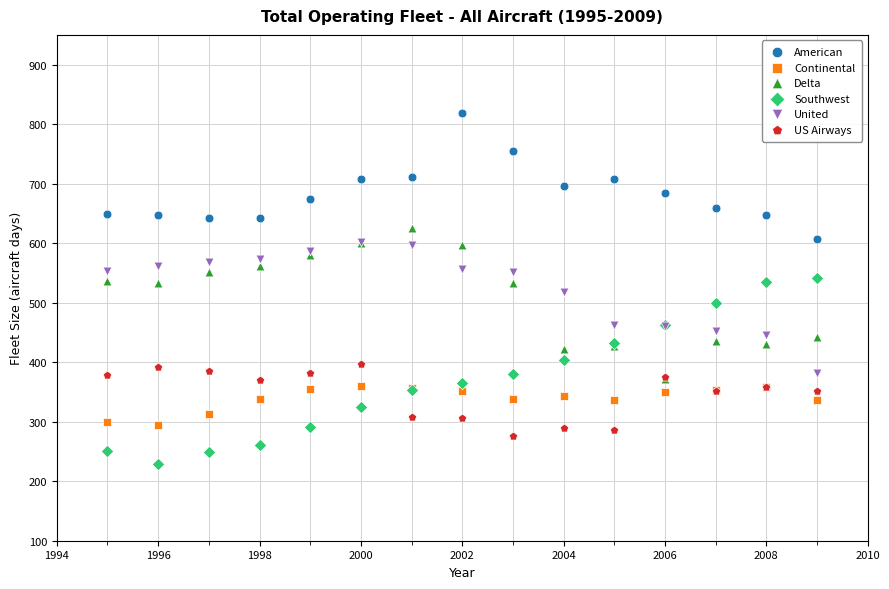

What are all the series names shown in the legend?

American, Continental, Delta, Southwest, United, US Airways